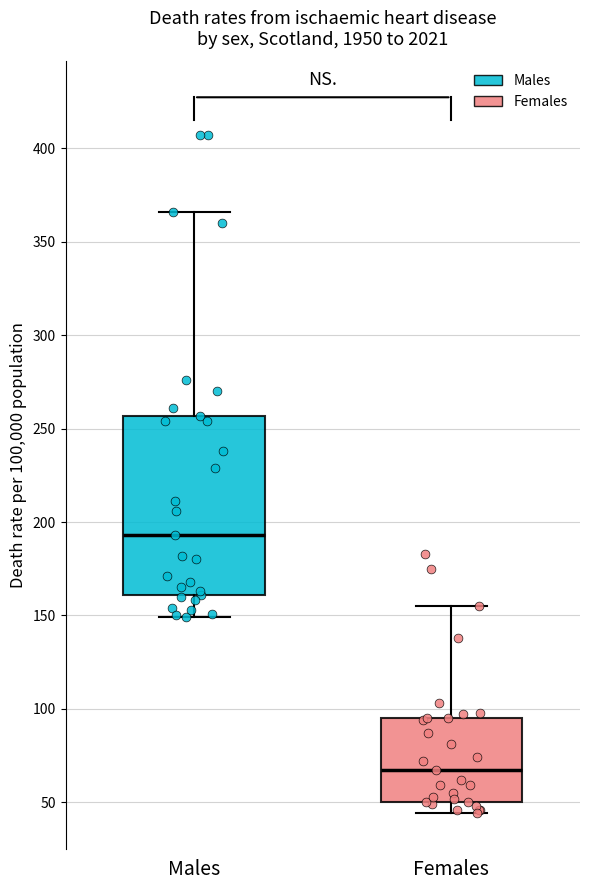

Which box has the lowest median line?

Females